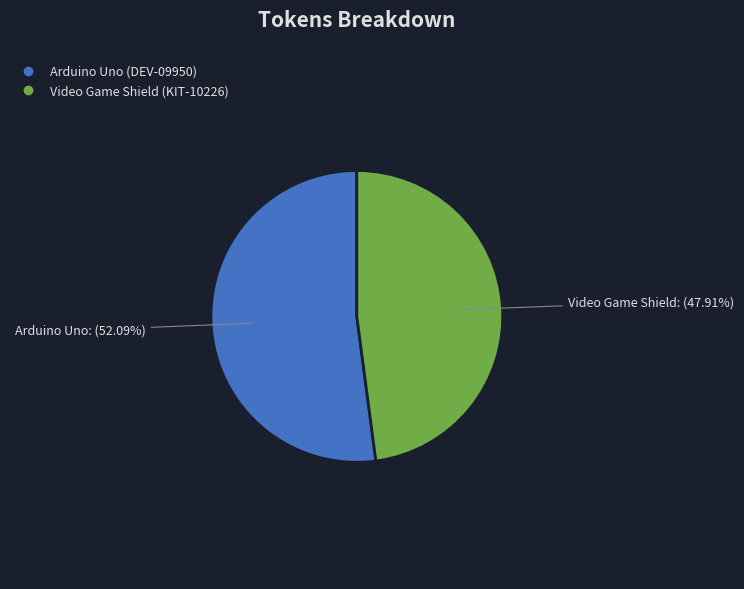

What is the total percentage of Arduino Uno (DEV-09950) and Video Game Shield (KIT-10226)?

100.0%